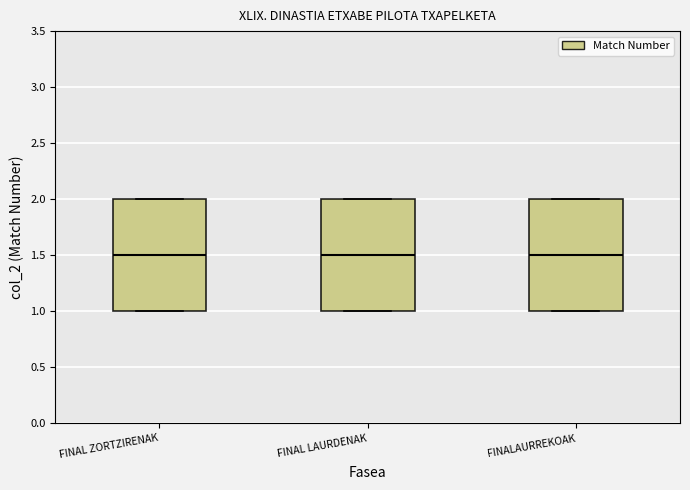

Reading left to right, transcribe this box plot: for each box, give where its median line is, the range the box spans, and where its two whiskers end, as read against the y-axis. The values are not printed on the chart, so give them approximately, as read against the axis.

FINAL ZORTZIRENAK: median 1.5, box 1.0 to 2.0, whiskers 1.0 to 2.0
FINAL LAURDENAK: median 1.5, box 1.0 to 2.0, whiskers 1.0 to 2.0
FINALAURREKOAK: median 1.5, box 1.0 to 2.0, whiskers 1.0 to 2.0